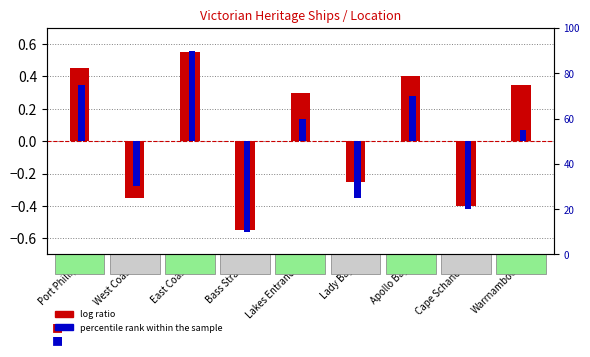

At how many categories does at least one series exceed -21?

9